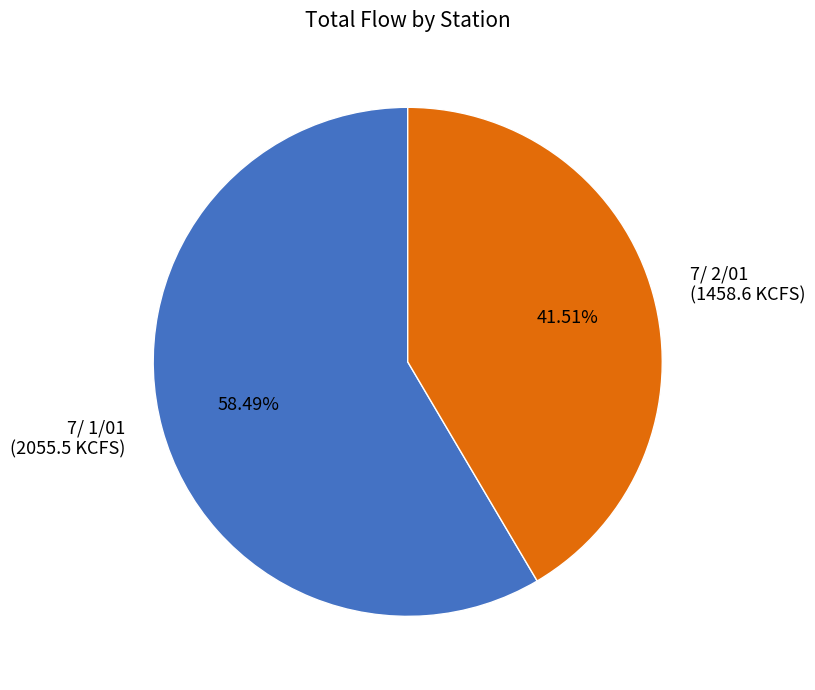

Between 7/ 2/01 and 7/ 1/01, which is larger?

7/ 1/01